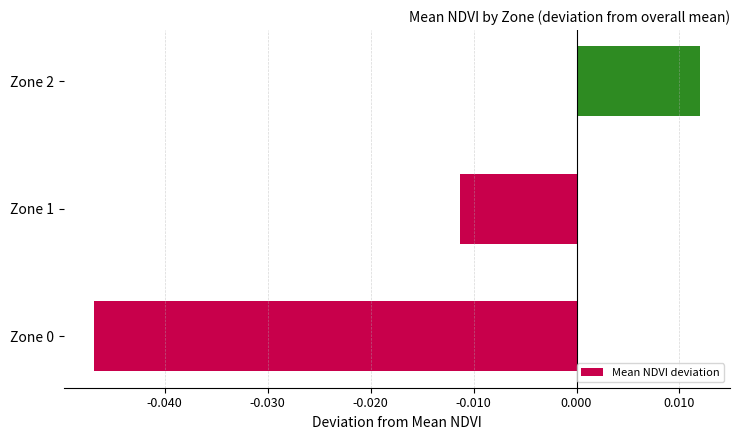

What is the difference between the maximum and minimum values?

0.1